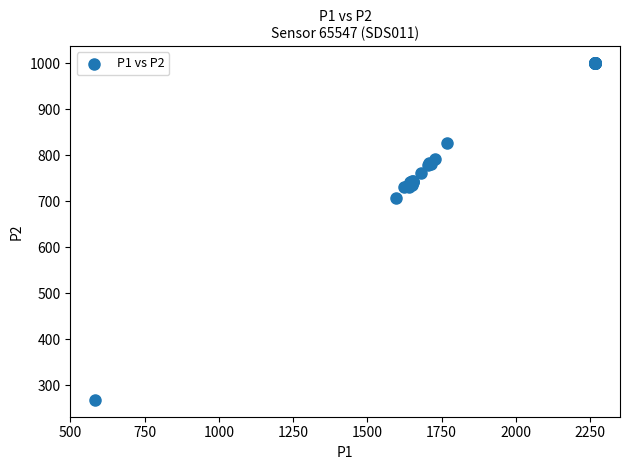

What Y value in the scatter plot is closest to 634?

705.8